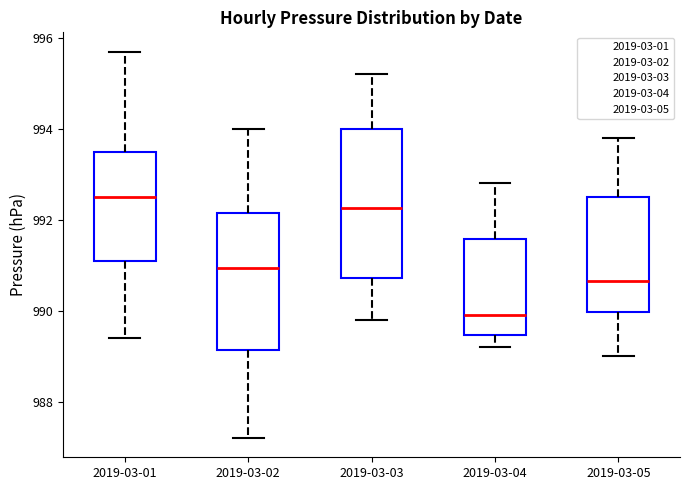

Which box's median line is the highest?

2019-03-01